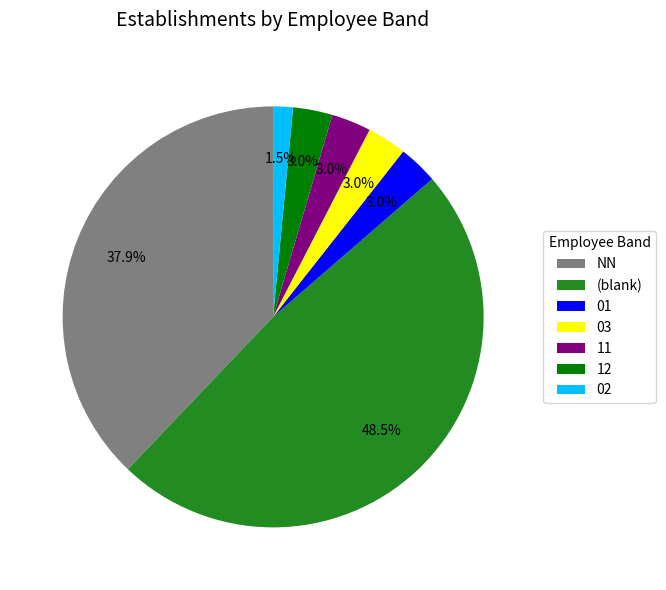

Which slice is the largest?

(blank)